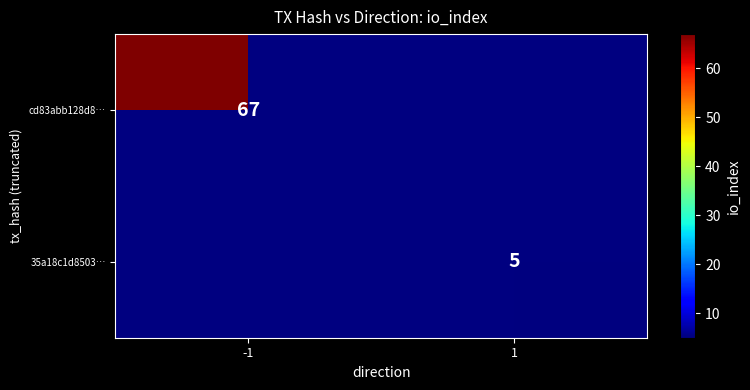

Is it true that cd83abb128d8… equals 67 at -1?

True